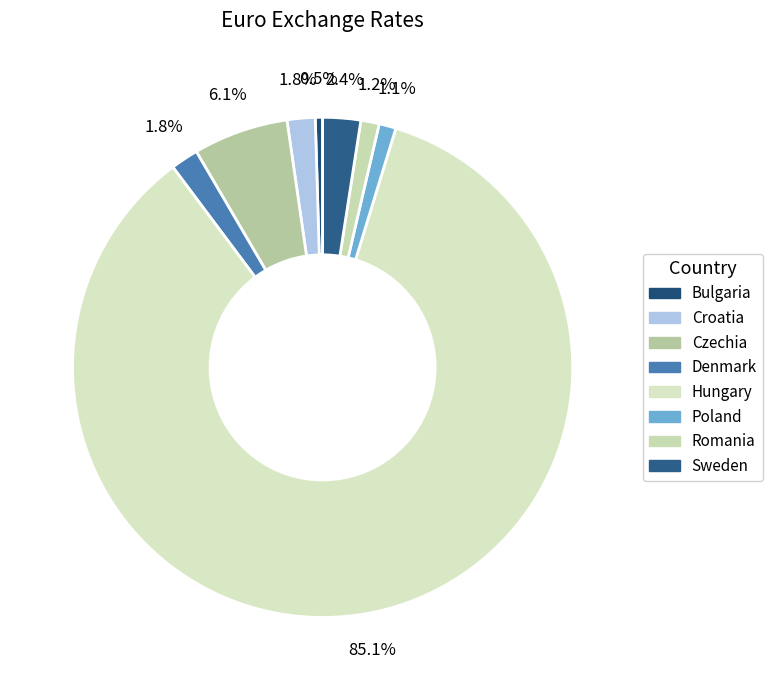

Rank the categories by value from lowest to highest.

Bulgaria, Poland, Romania, Denmark, Croatia, Sweden, Czechia, Hungary